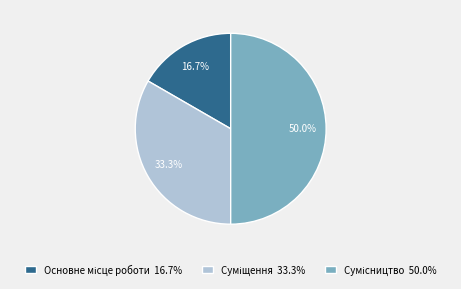

True or false: Сумісництво accounts for 65% of the total.

False